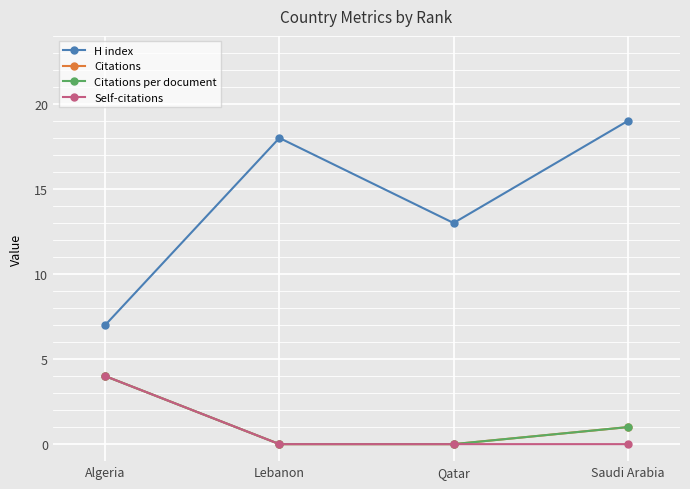

What is the difference between the second highest and minimum values in the H index series?

11